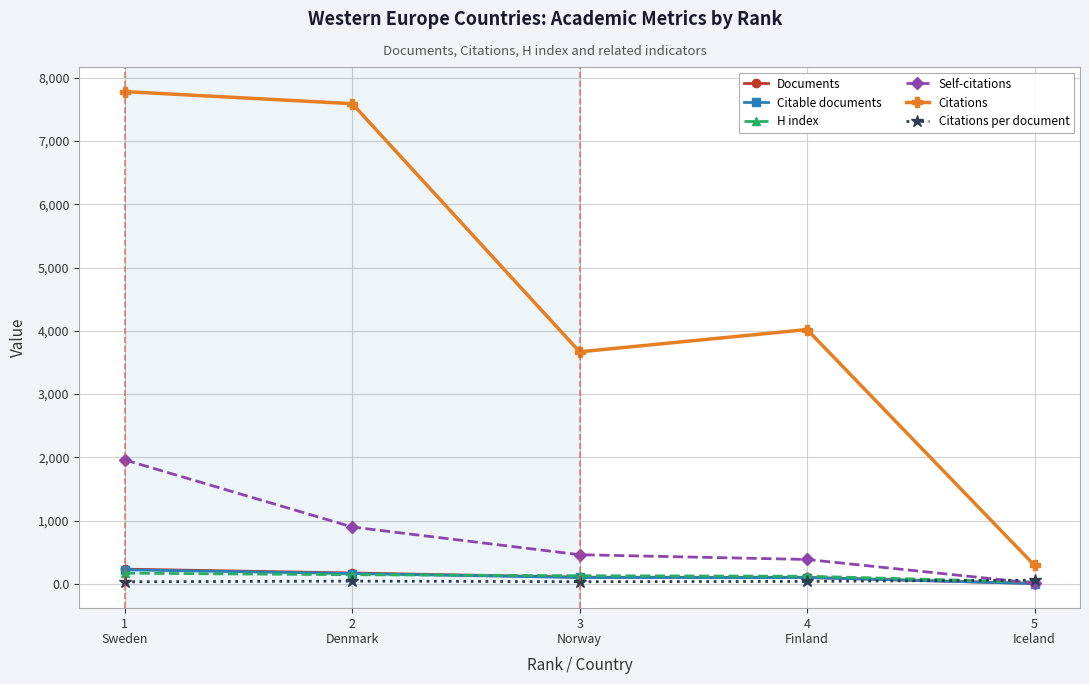

What position from the left is 2
Denmark?

2